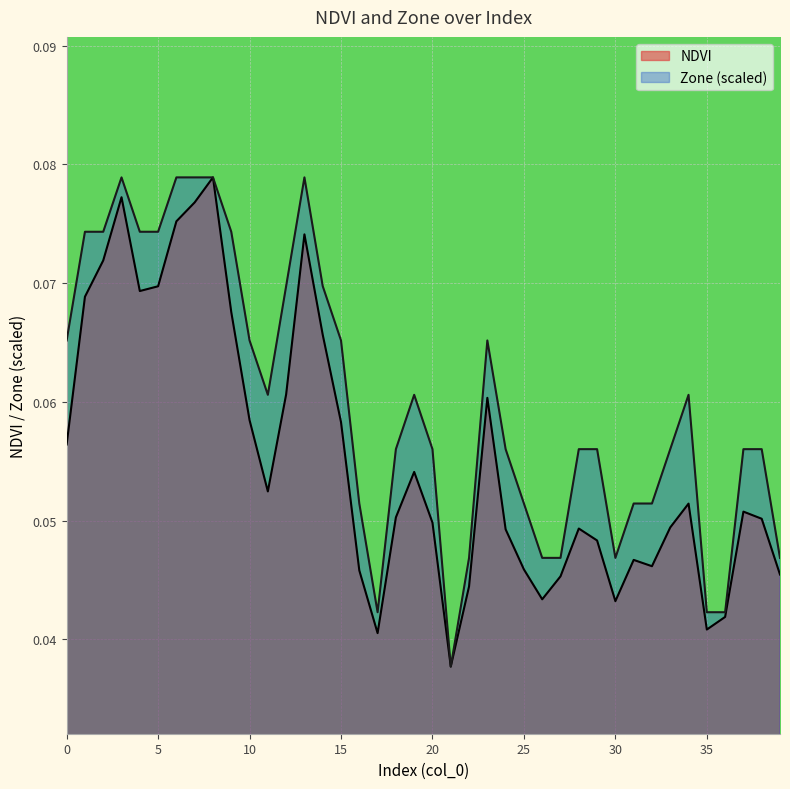

How many lines are shown in the chart?

2